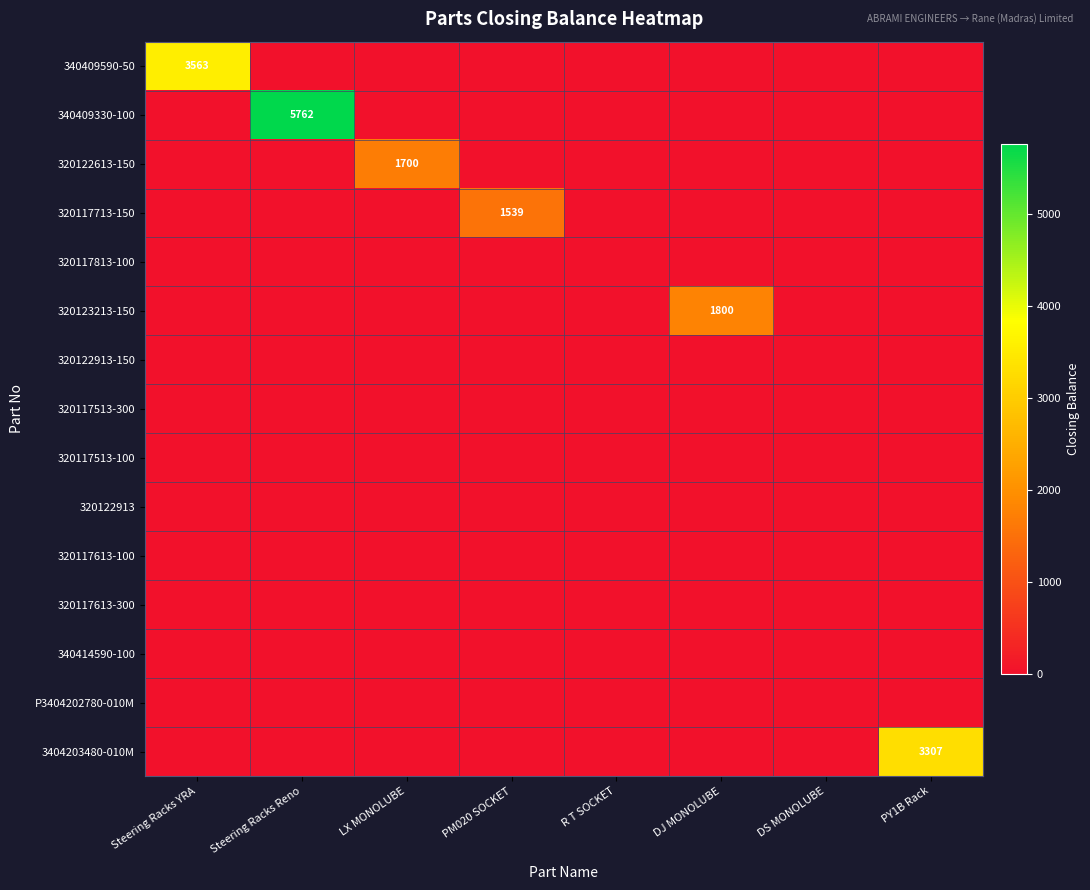

Is it true that 340409590-50 equals 0 at R T SOCKET?

True